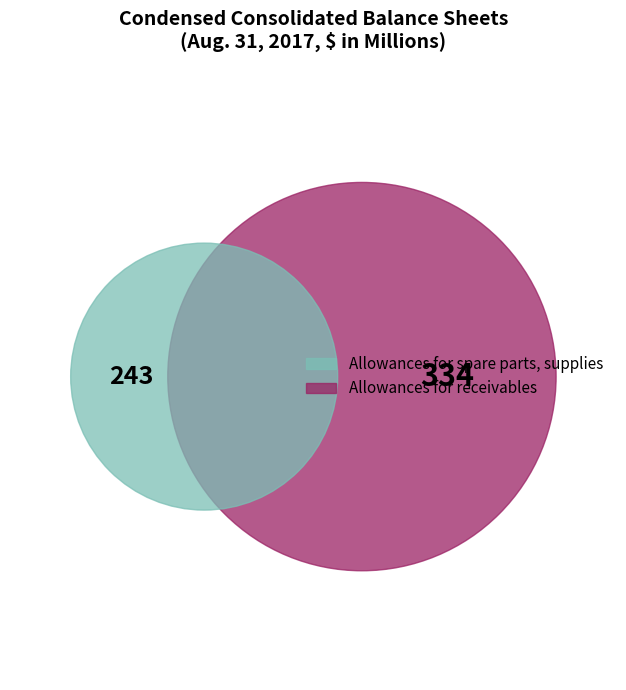

Do Allowances for spare parts, supplies and Allowances for receivables together represent more than half of the pie?

Yes